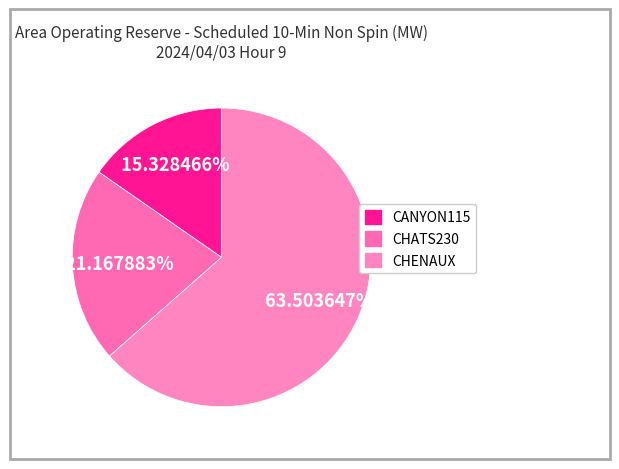

What is the smallest slice in the pie chart?

CANYON115